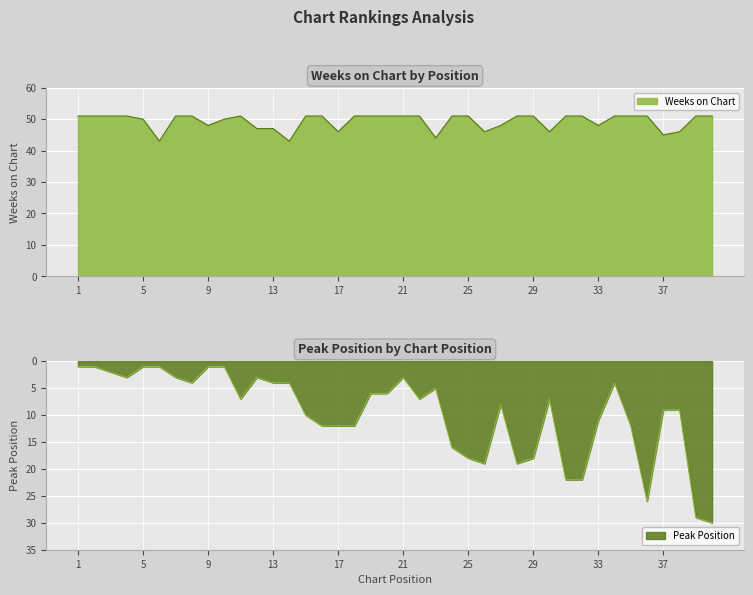

What is the average value of the Weeks on Chart series?

49